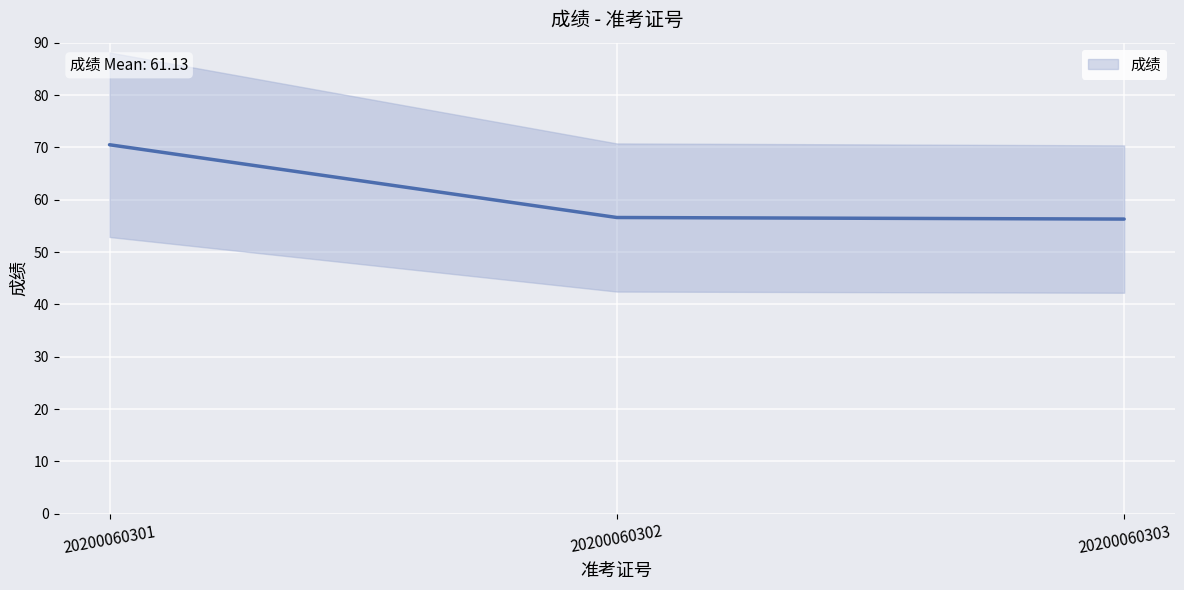

What value does the data have at 20200060302?

56.6